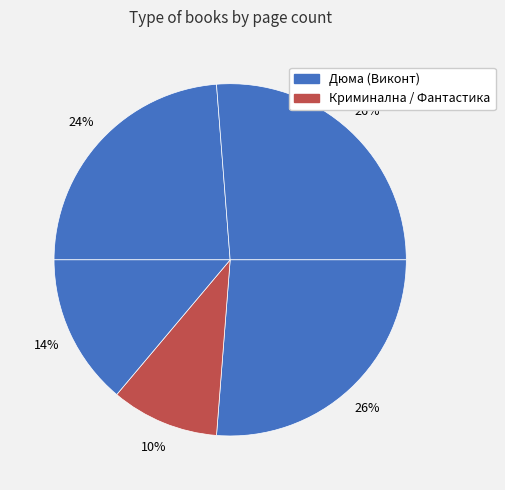

Is there any slice that represents more than half of the pie?

No